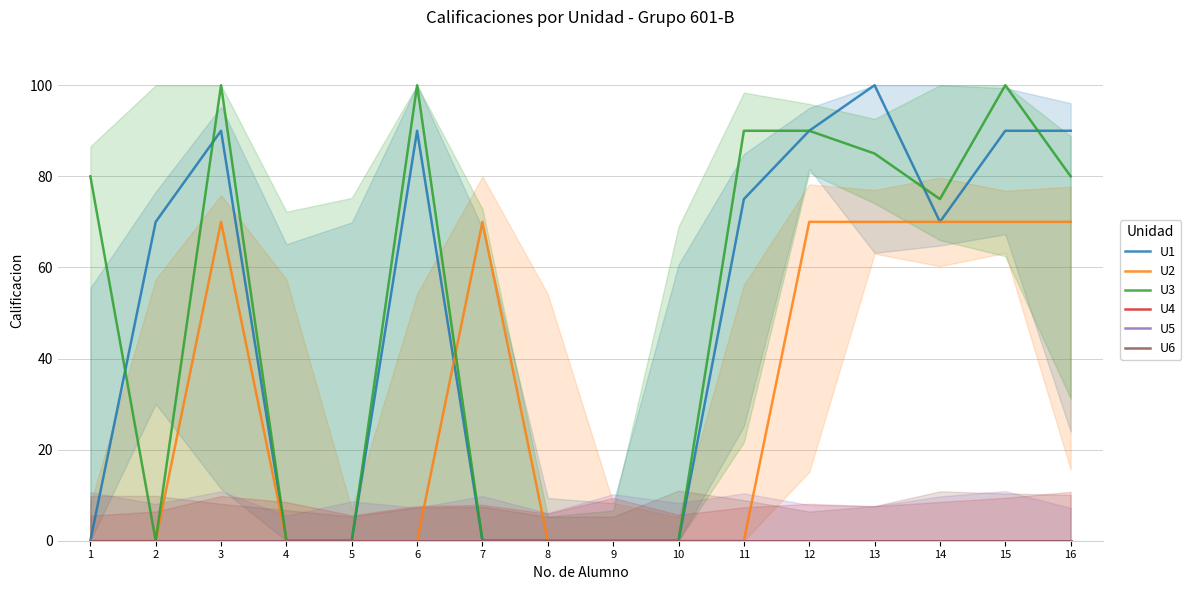

Which category has the highest value across all series?

13